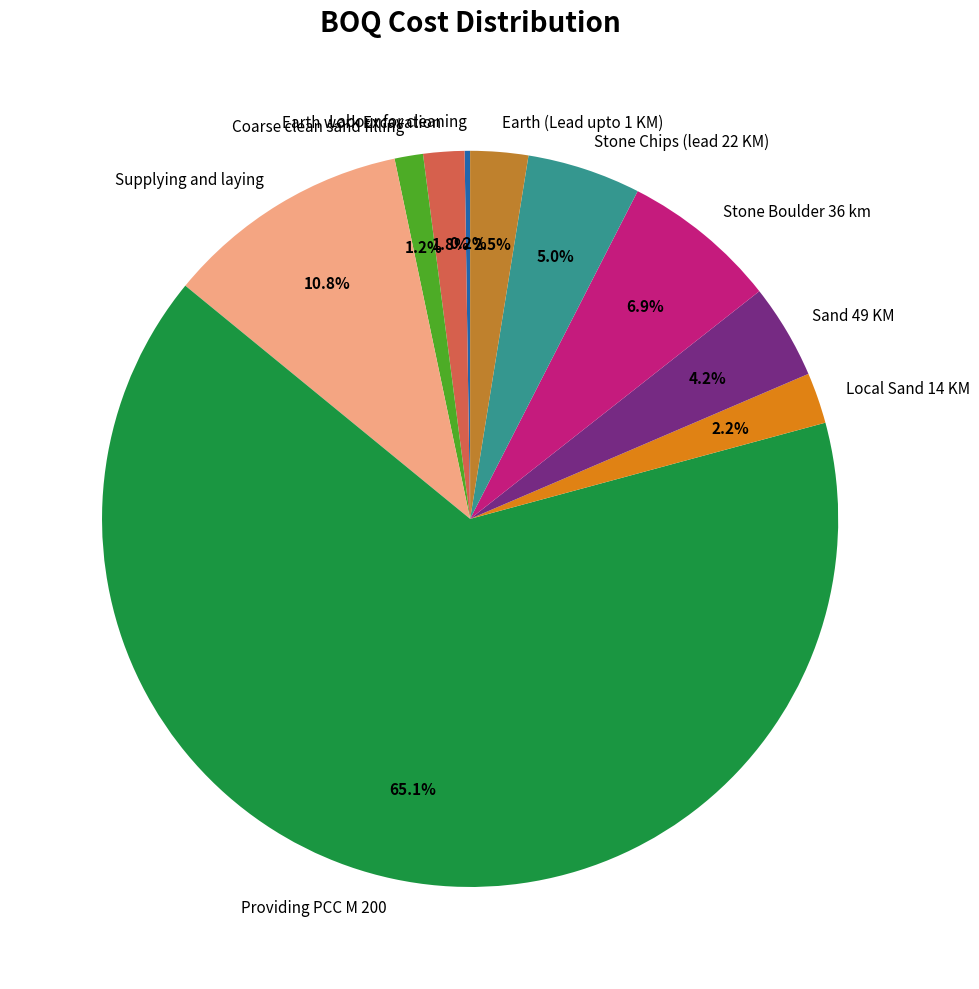

To the nearest percent, what percentage of the pie is Stone Boulder 36 km?

7%